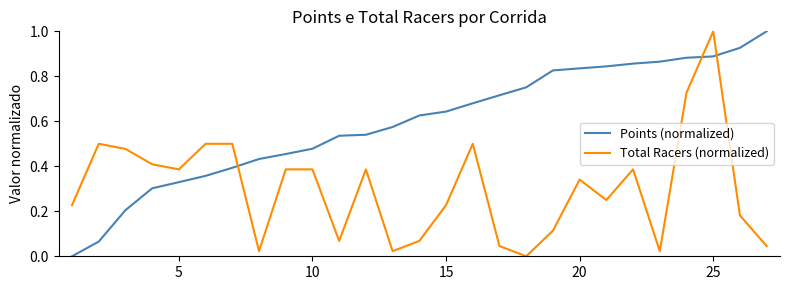

What are all the series names shown in the legend?

Points (normalized), Total Racers (normalized)